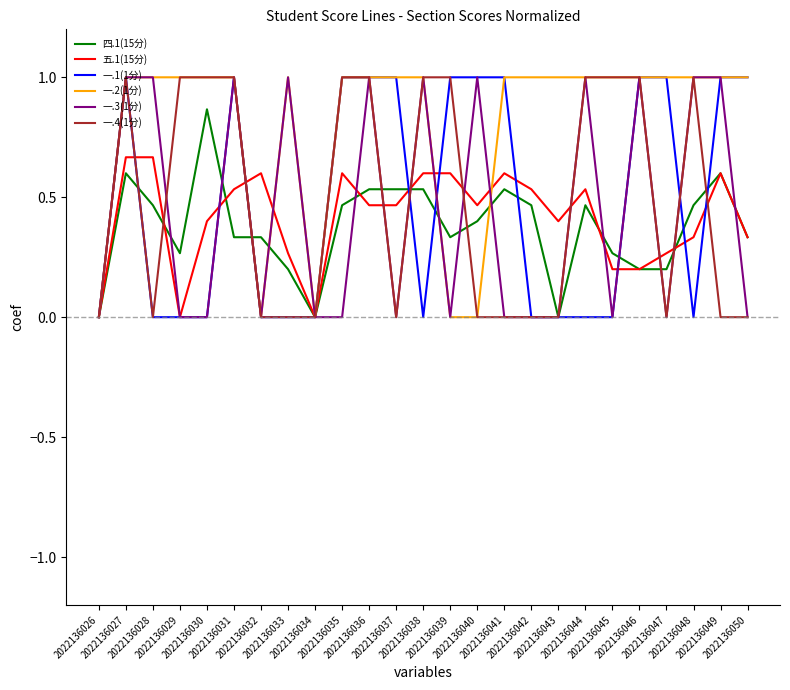

What is the highest value of the 一.1(1分) series?

1.0